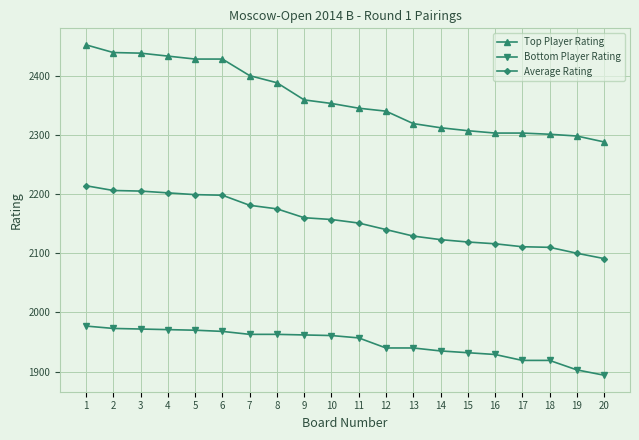

Which series has the widest spread of values?

Top Player Rating